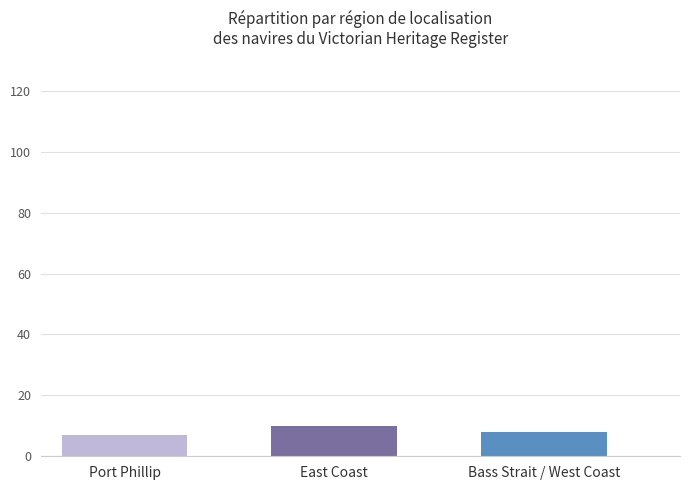

At which category does the chart reach its peak across all series?

East Coast